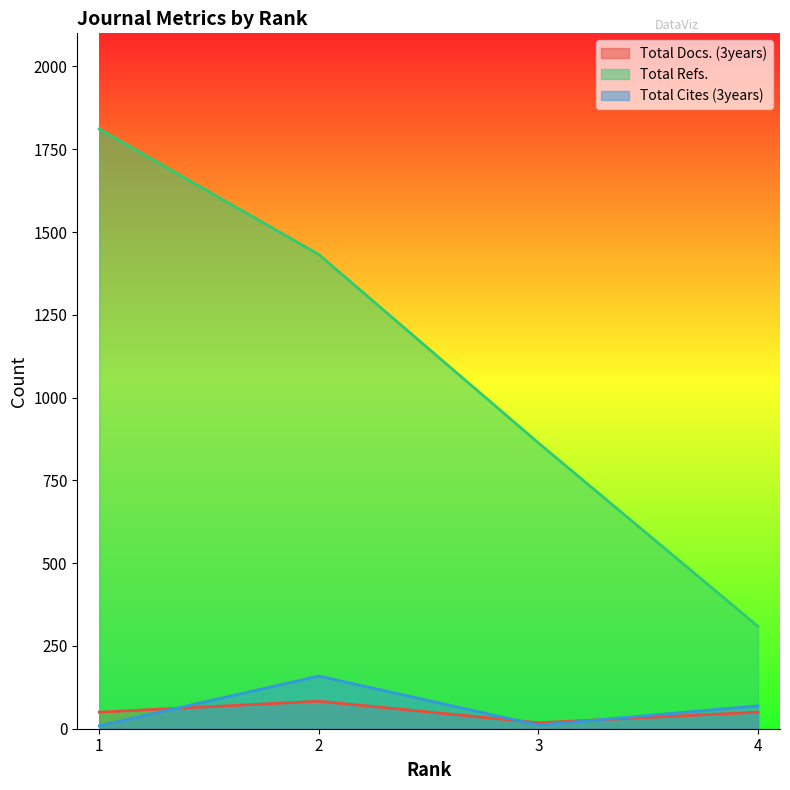

Where does the Total Cites (3years) series first go above 69?

2